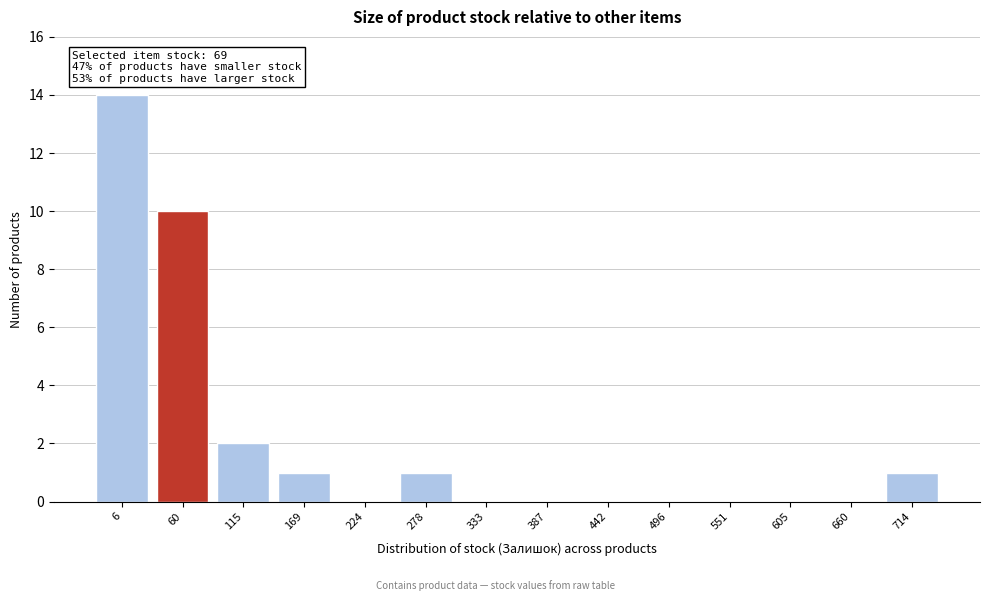

Reading left to right, transcribe all the data shown in this chart.

6=14	60=10	115=2	169=1	224=0	278=1	333=0	387=0	442=0	496=0	551=0	605=0	660=0	714=1